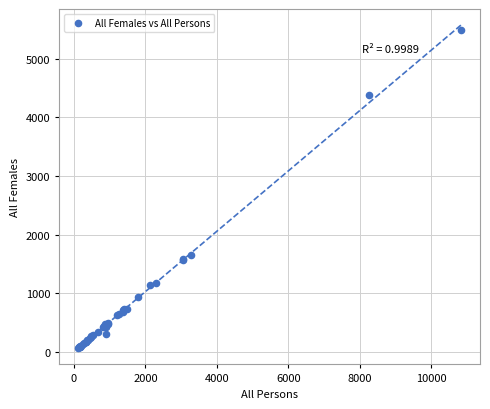

What Y value in the scatter plot is closest to 2773?

1653